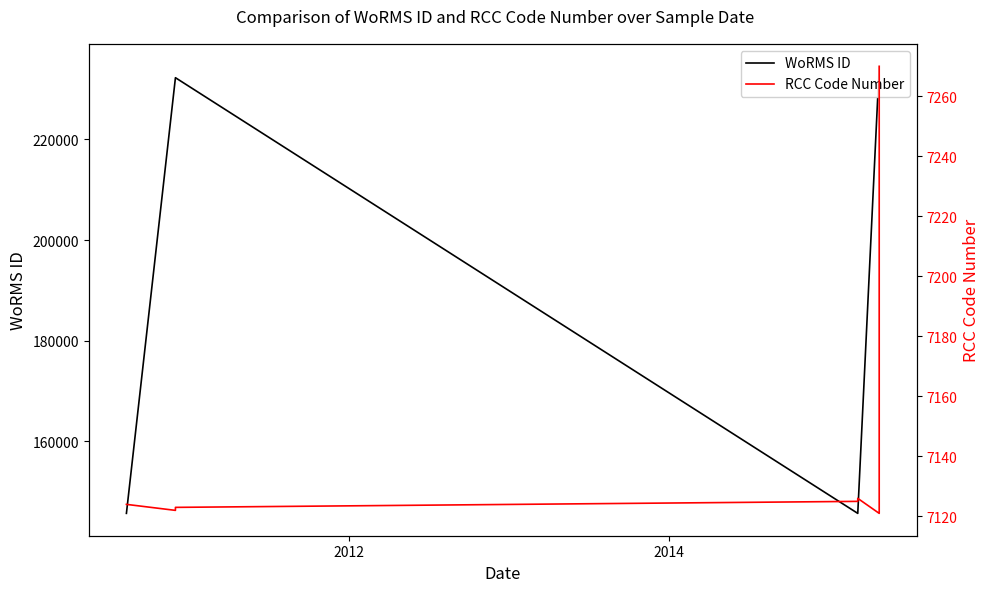

How many data points in RCC Code Number are less than 7124?

3